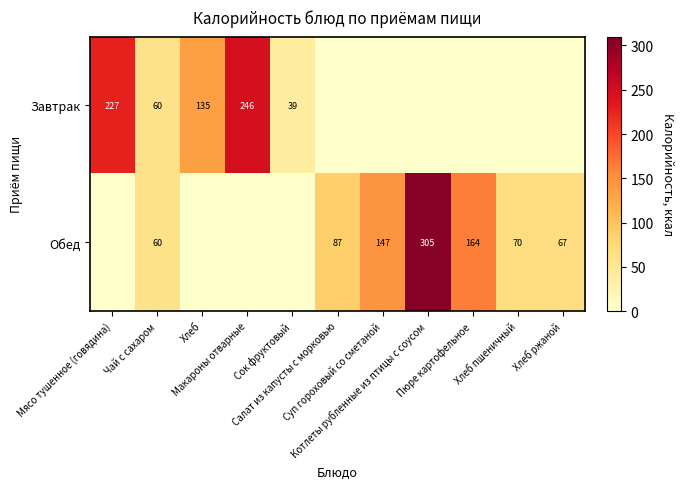

What is the sum of all Завтрак values?

707